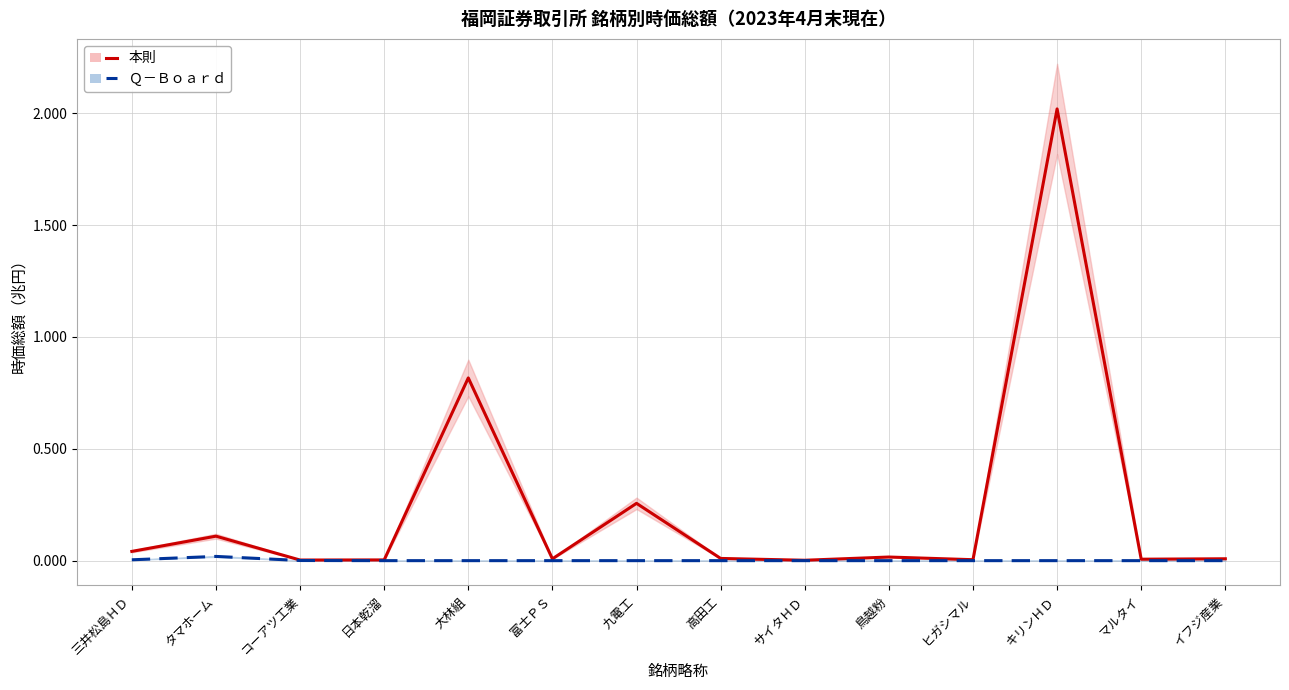

Reading left to right, list all the values displayed in this chart.

本則: 0.0	0.1	0.0	0.0	0.8	0.0	0.3	0.0	0.0	0.0	0.0	2.0	0.0	0.0
Ｑ－Ｂｏａｒｄ: 0.0	0.0	0.0	0.0	0.0	0.0	0.0	0.0	0.0	0.0	0.0	0.0	0.0	0.0